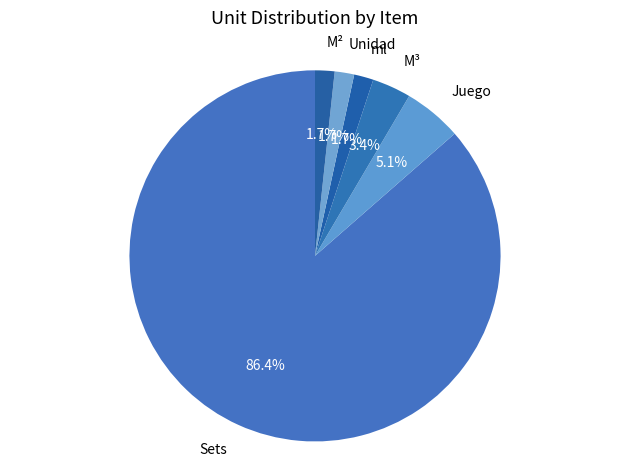

Which category has the biggest portion of the pie?

Sets